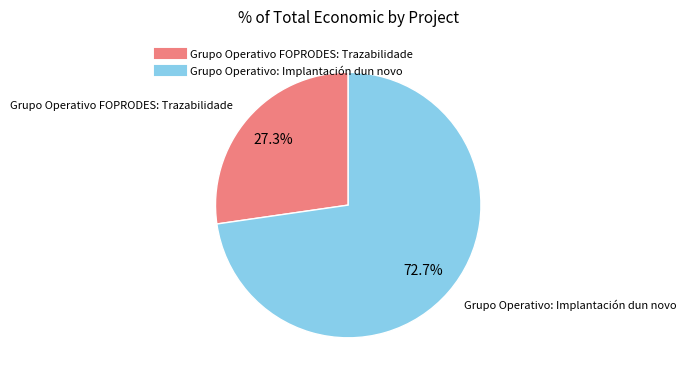

What is the ratio of the value at Grupo Operativo FOPRODES: Trazabilidade to the value at Grupo Operativo: Implantación dun novo?

0.4